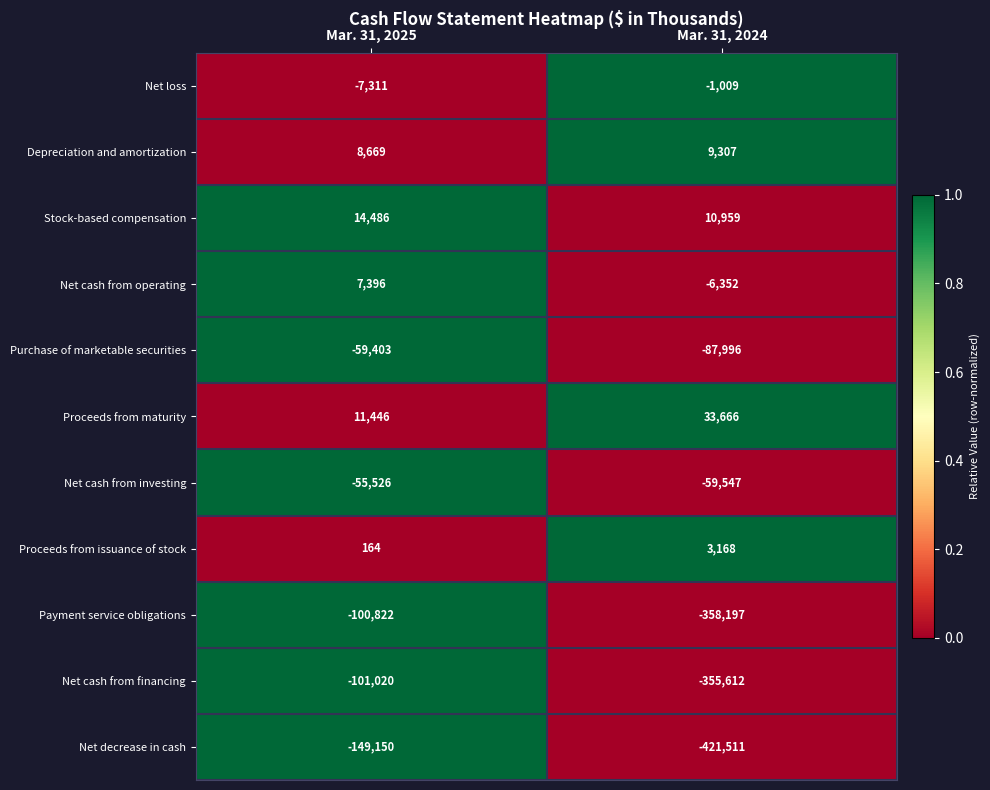

Reading left to right, transcribe all the data shown in this chart.

Net loss: Mar. 31, 2025=-7311	Mar. 31, 2024=-1009
Depreciation and amortization: Mar. 31, 2025=8669	Mar. 31, 2024=9307
Stock-based compensation: Mar. 31, 2025=14486	Mar. 31, 2024=10959
Net cash from operating: Mar. 31, 2025=7396	Mar. 31, 2024=-6352
Purchase of marketable securities: Mar. 31, 2025=-59403	Mar. 31, 2024=-87996
Proceeds from maturity: Mar. 31, 2025=11446	Mar. 31, 2024=33666
Net cash from investing: Mar. 31, 2025=-55526	Mar. 31, 2024=-59547
Proceeds from issuance of stock: Mar. 31, 2025=164	Mar. 31, 2024=3168
Payment service obligations: Mar. 31, 2025=-100822	Mar. 31, 2024=-358197
Net cash from financing: Mar. 31, 2025=-101020	Mar. 31, 2024=-355612
Net decrease in cash: Mar. 31, 2025=-149150	Mar. 31, 2024=-421511